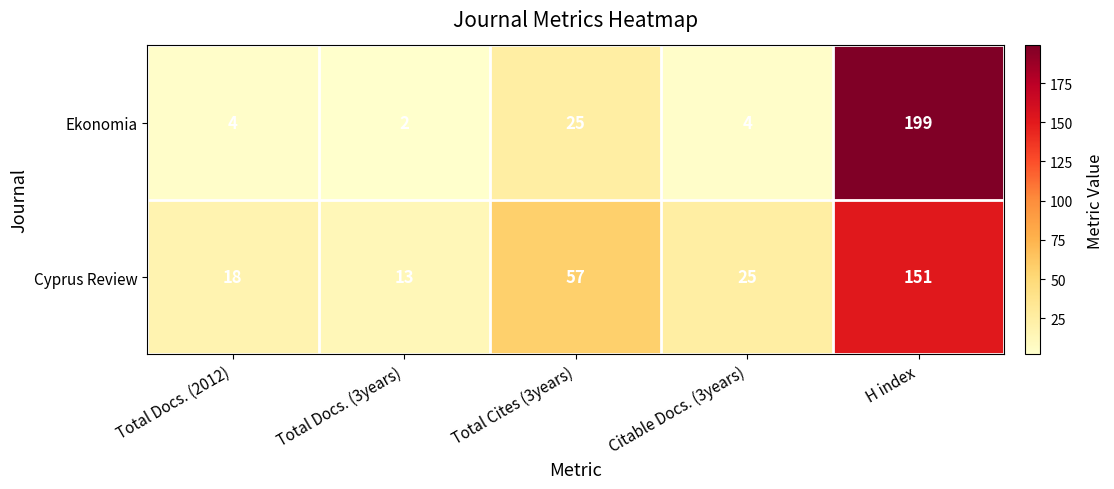

What is the minimum value shown in the chart?

2